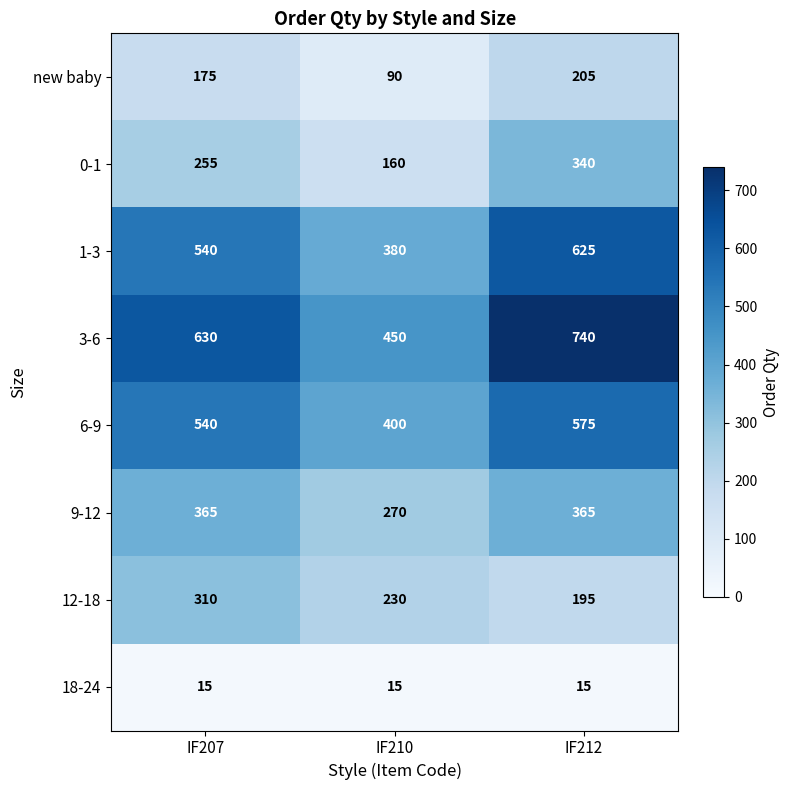

Which series has the widest spread of values?

3-6